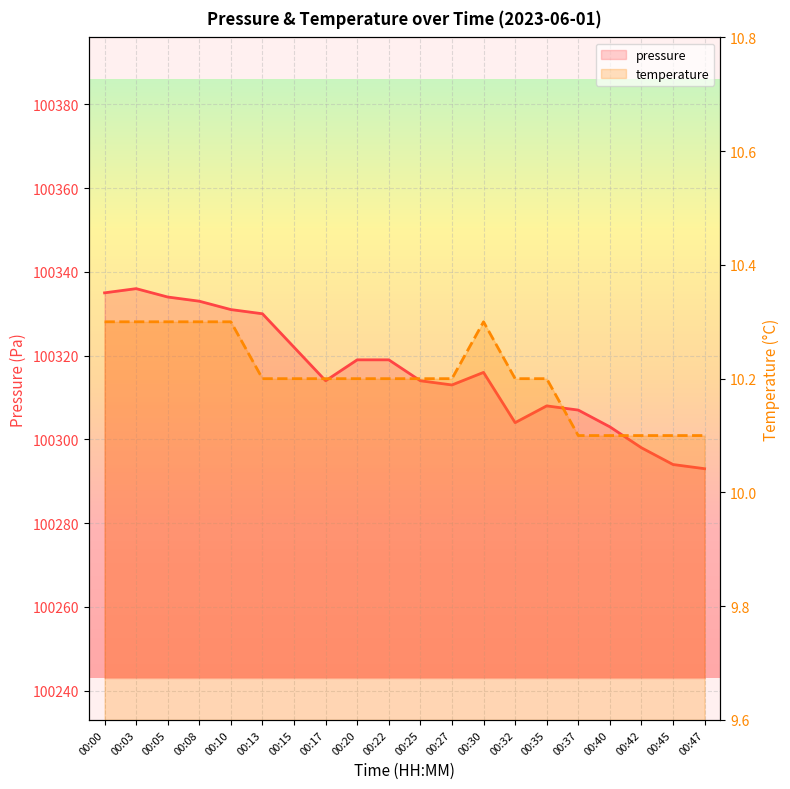

At how many categories does at least one series exceed 89208?

20